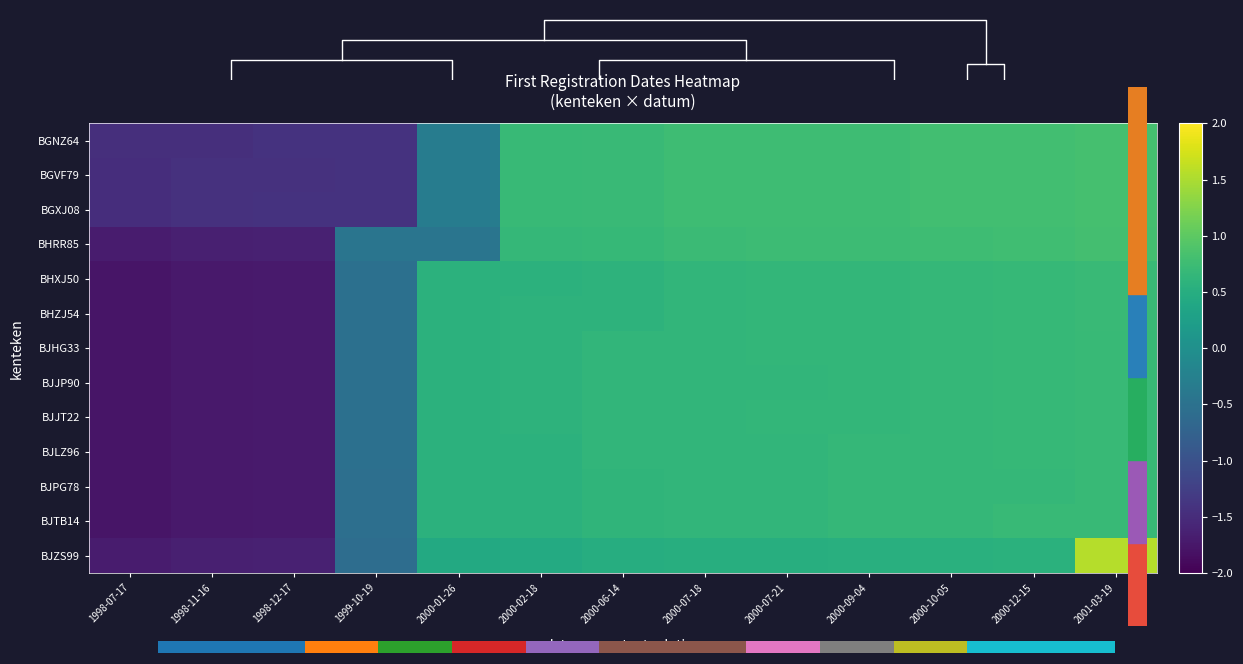

The value of BJLZ96 at 2000-07-21 is 0.2. True or false?

False